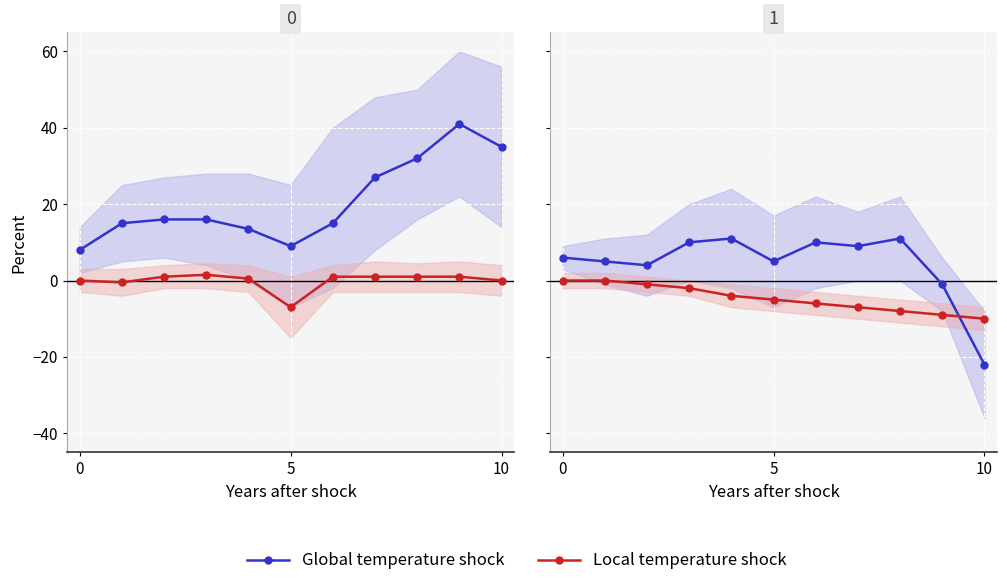

Which series has the largest range (max minus min)?

Global temperature shock